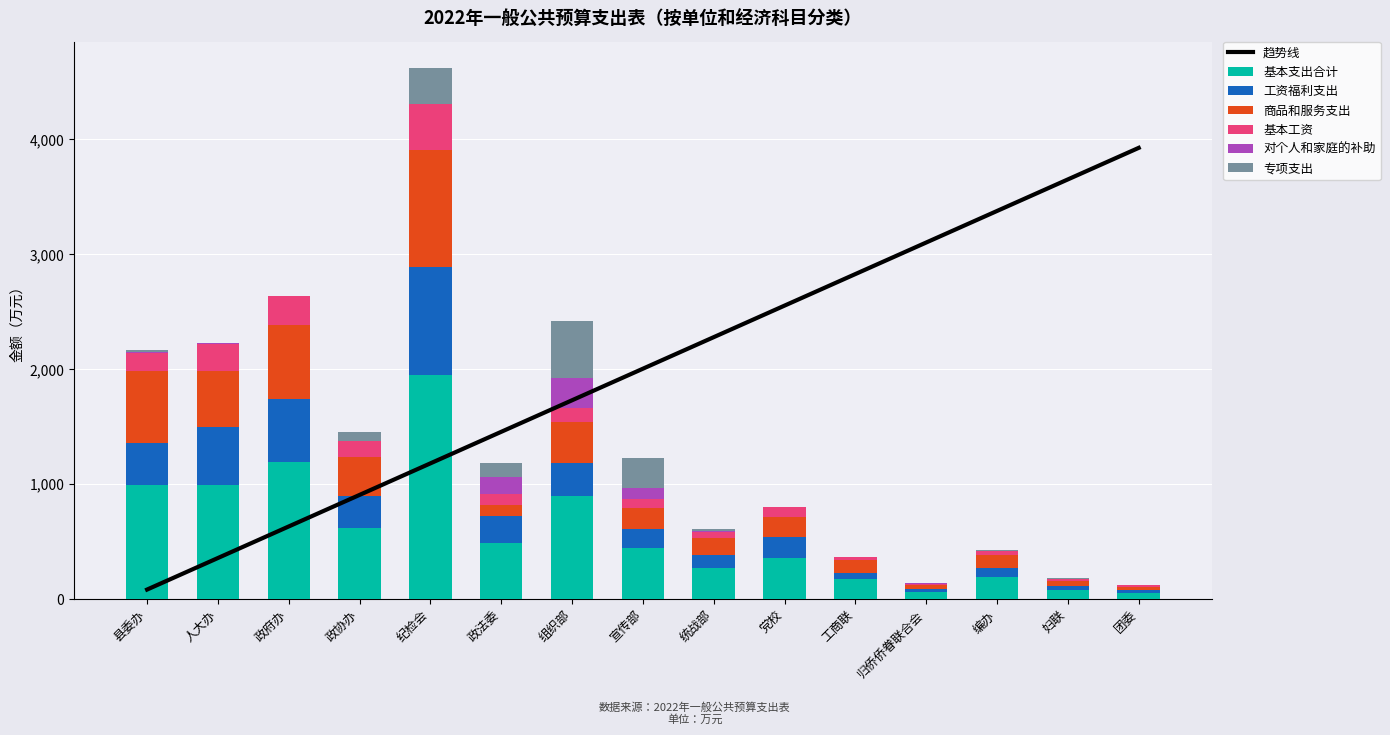

At which label does 基本支出合计 first exceed 446?

县委办